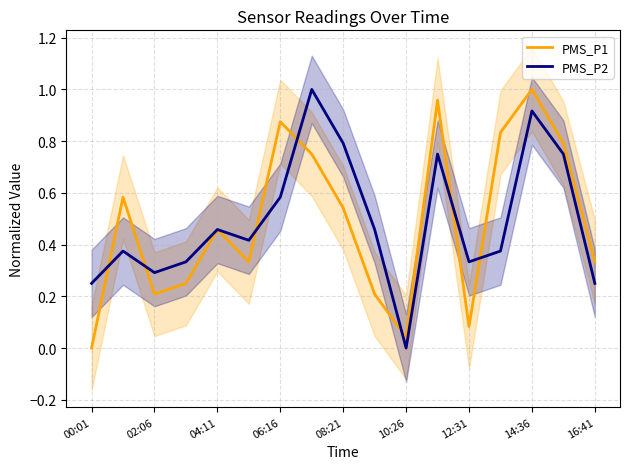

What is the difference between the second highest and minimum values in the PMS_P1 series?

1.0